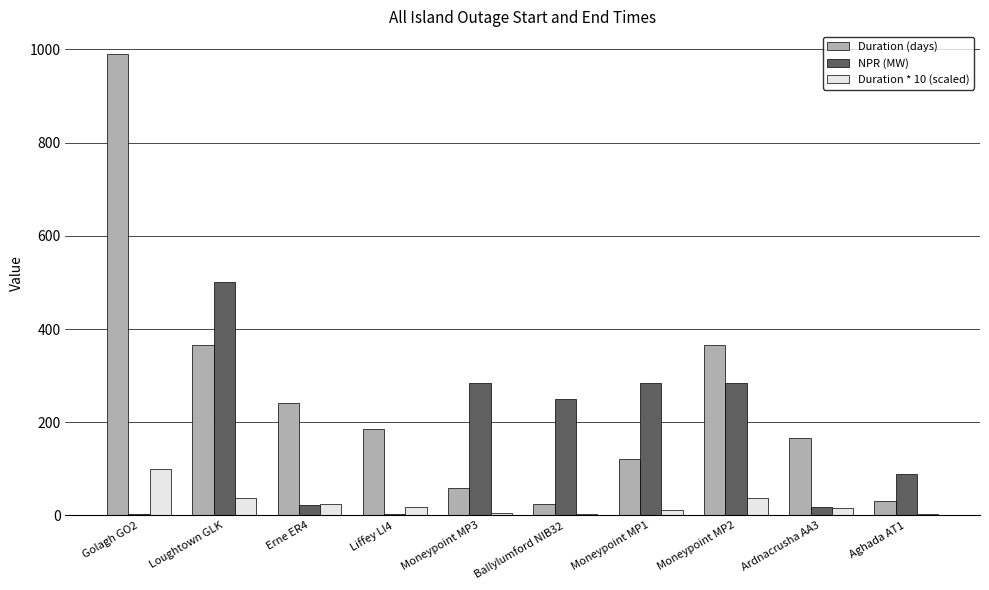

At which category is the sum across all series the highest?

Golagh GO2